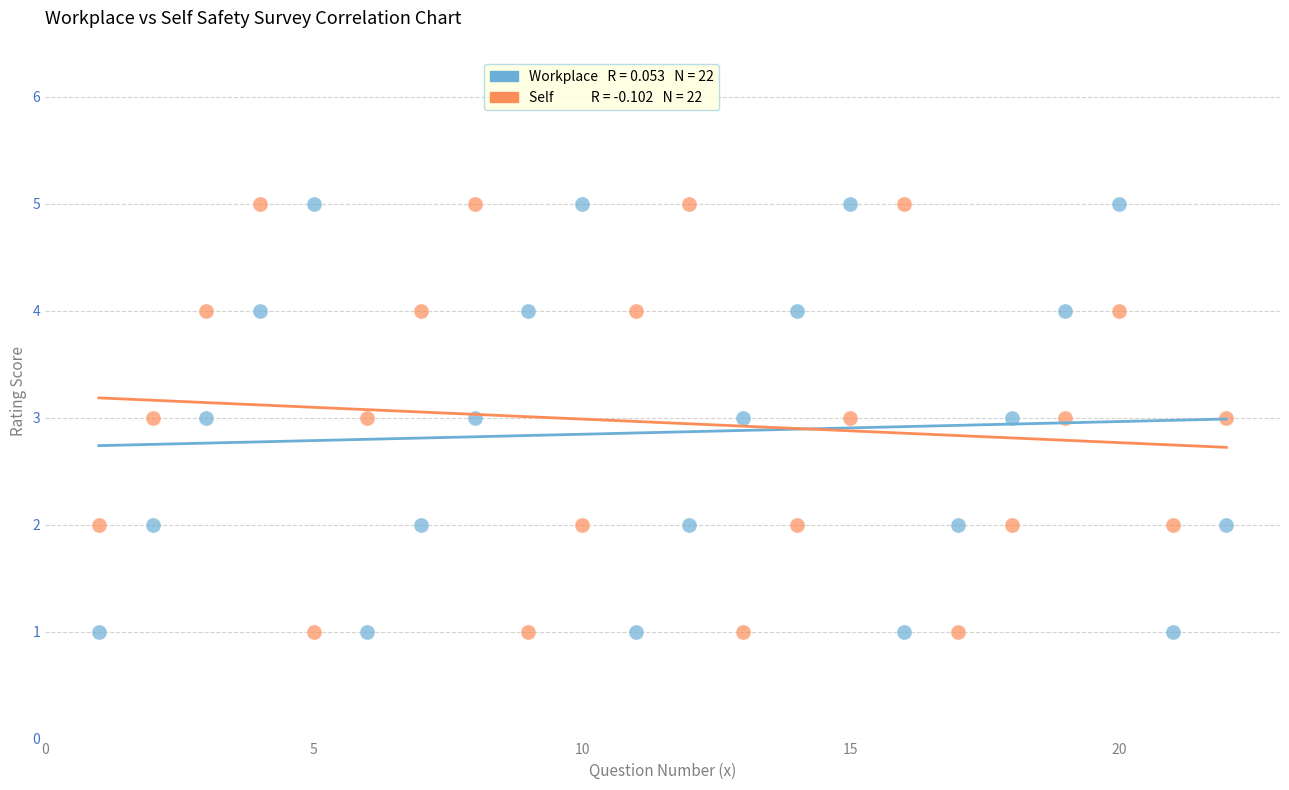

Across all data points, what is the range of X values (max minus min)?

21